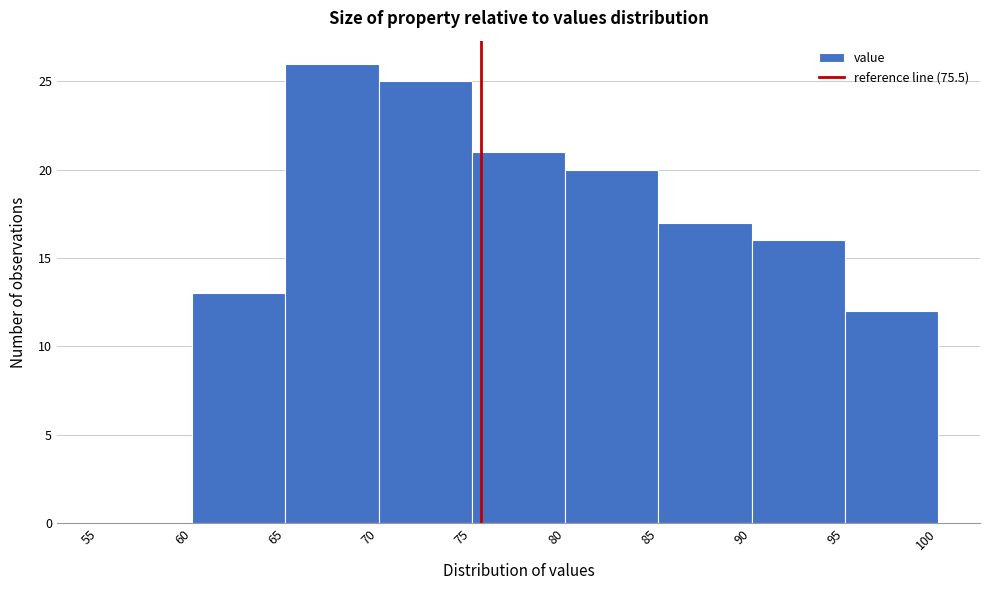

Which range on the x-axis has the tallest bar?

65 to 70